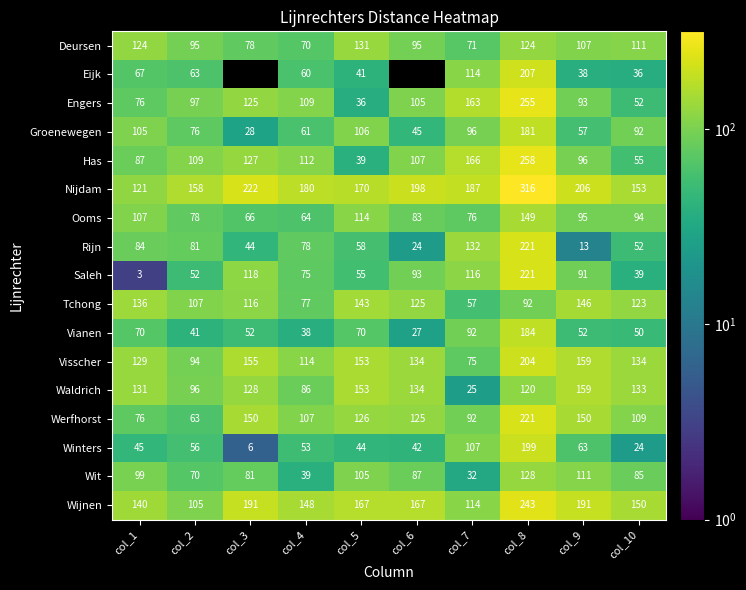

List the labels in order of Tchong value, largest first.

col_9, col_5, col_1, col_6, col_10, col_3, col_2, col_8, col_4, col_7